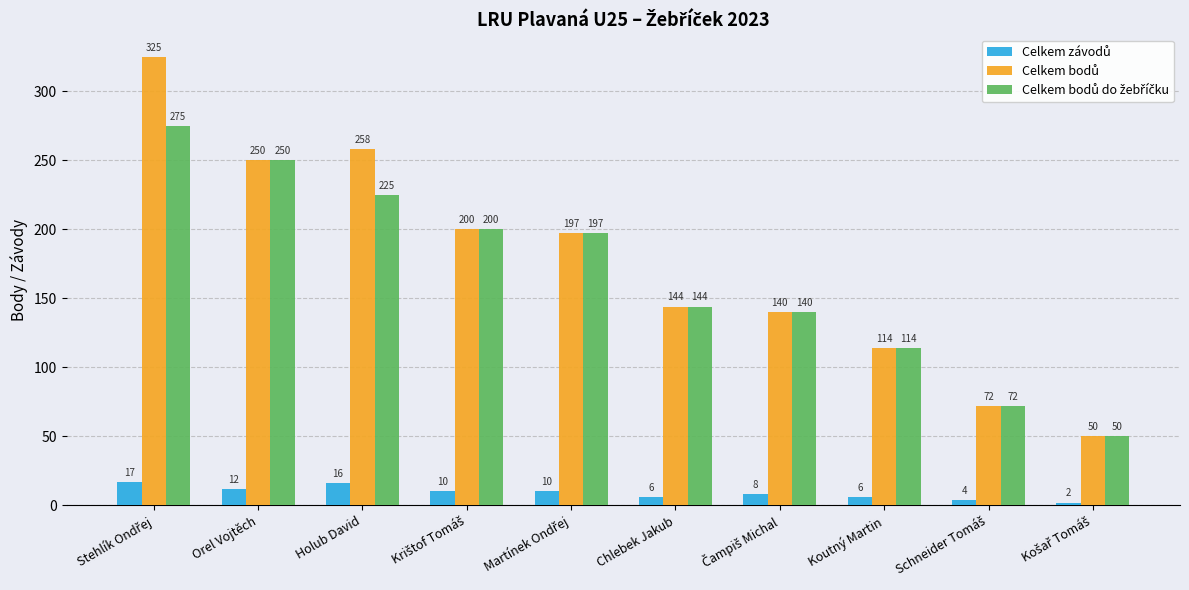

At how many categories does at least one series exceed 221?

3